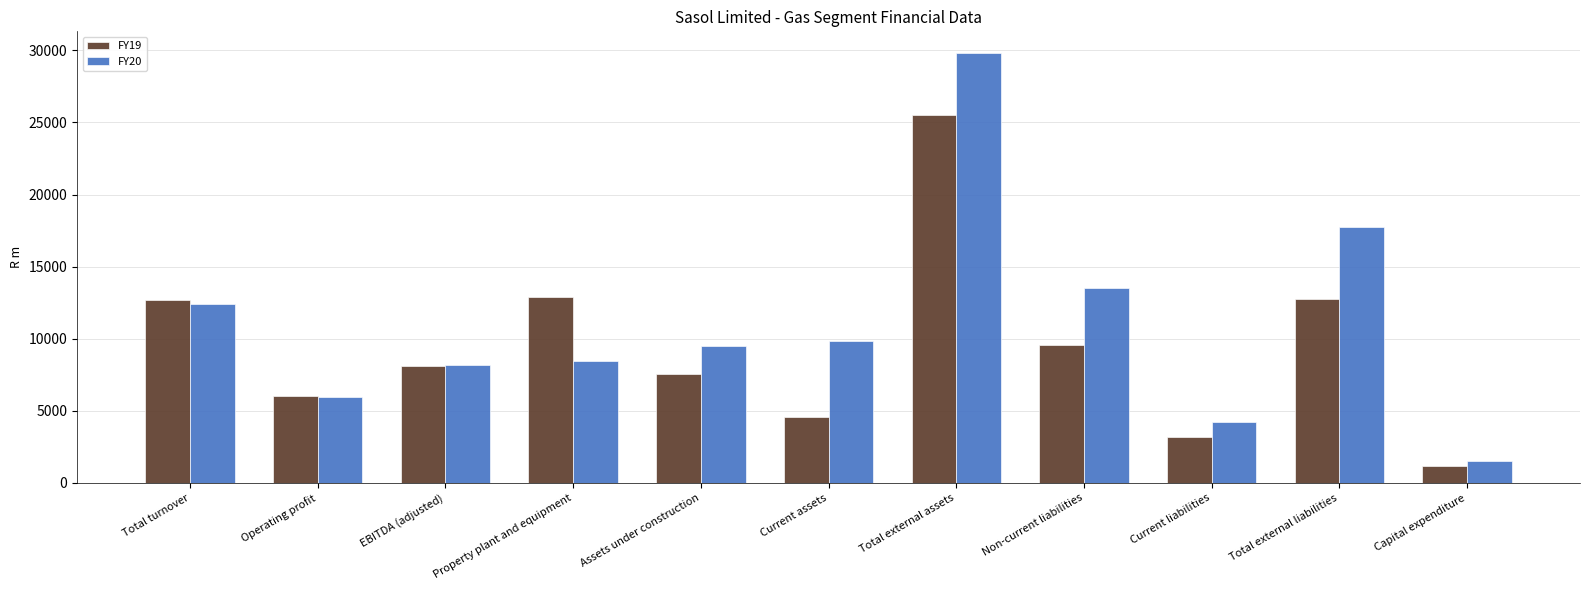

Is the value of FY20 at Total external liabilities greater than the value of FY19 at Current assets?

Yes